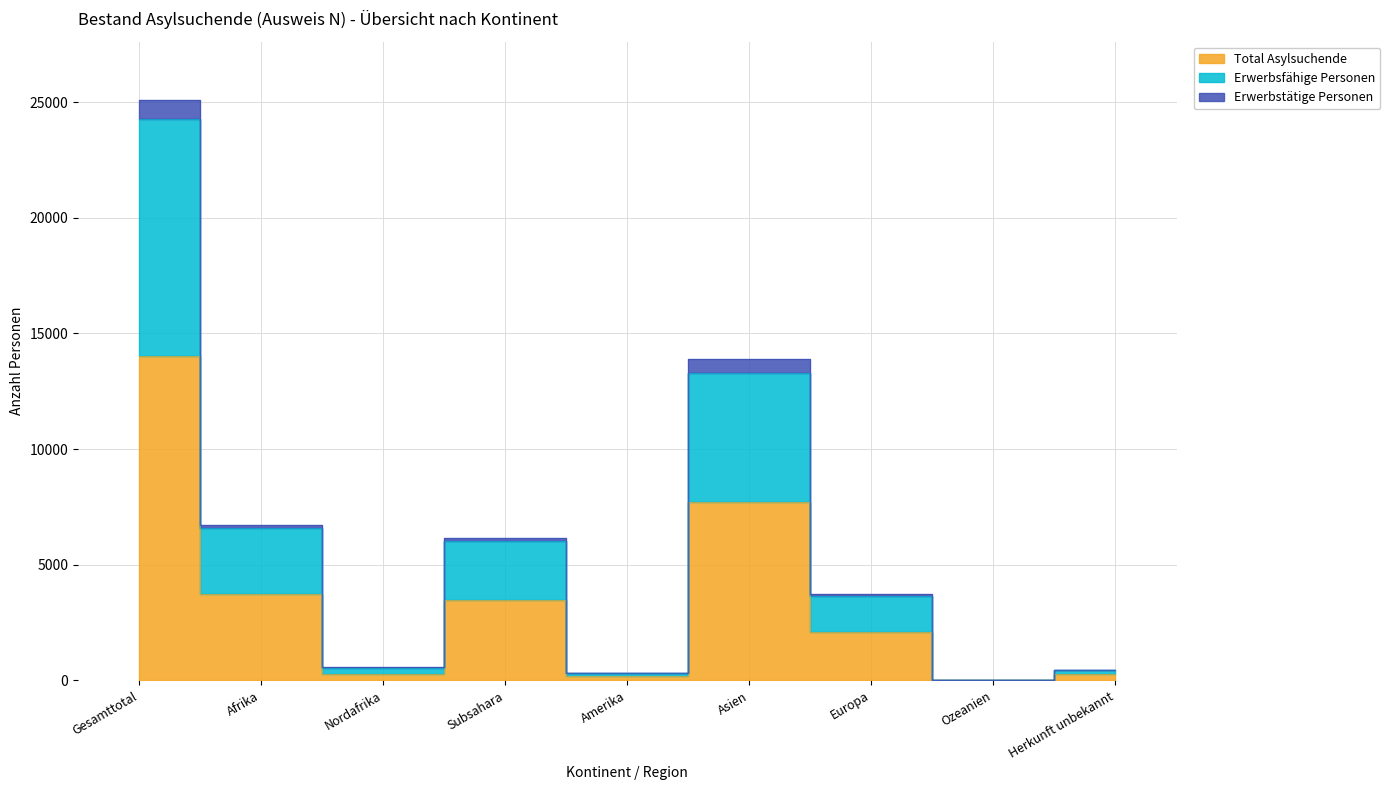

At which label does Erwerbsfähige Personen first exceed 3639?

Gesamttotal